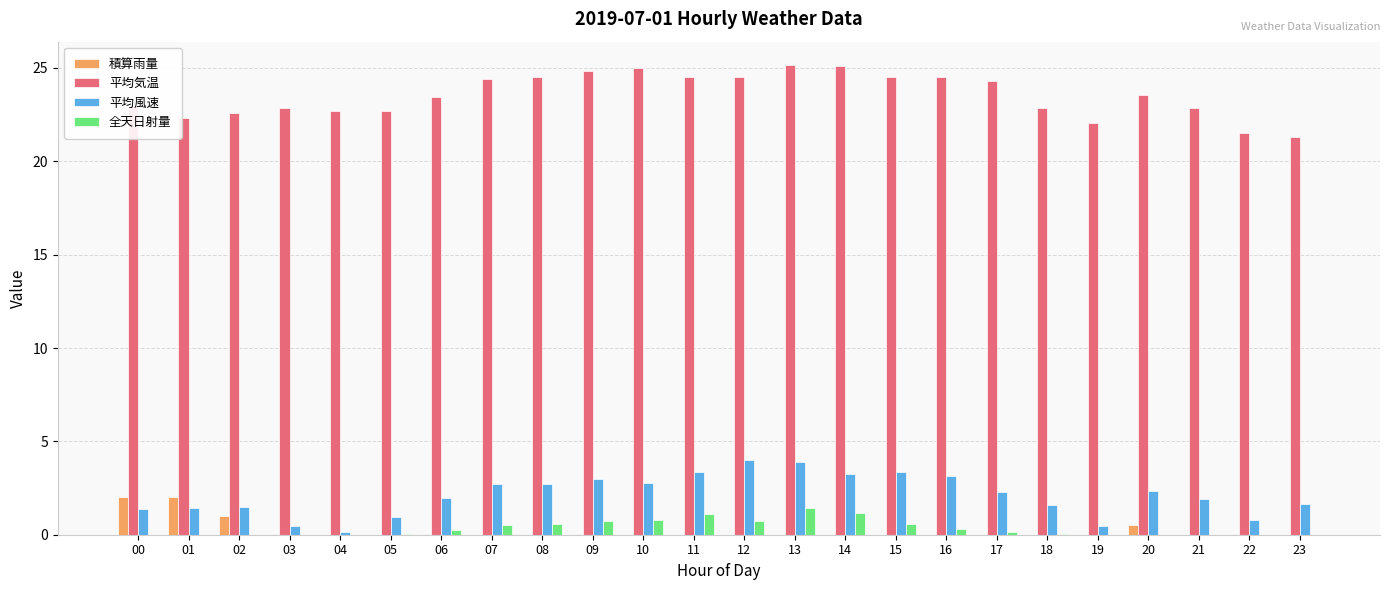

Which series has the largest total across all categories?

平均気温